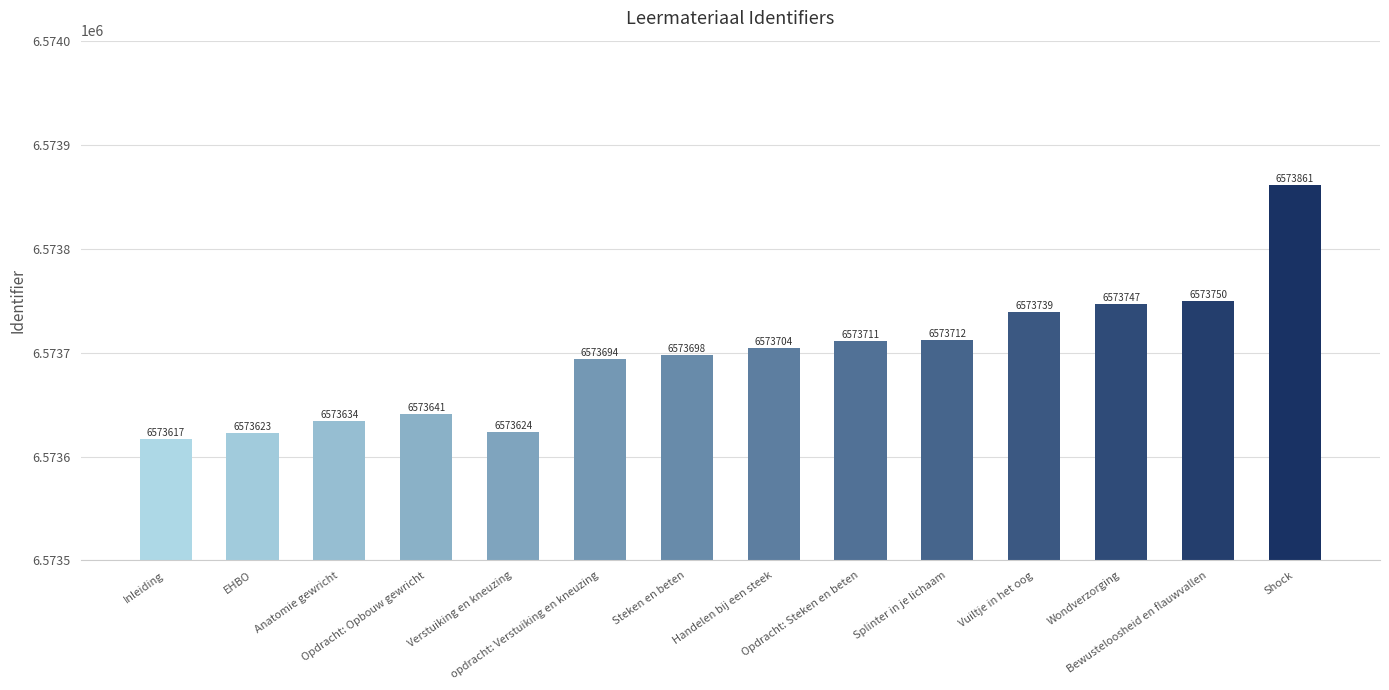

What is the ratio of the value at Anatomie gewricht to the value at Opdracht: Steken en beten?

1.0